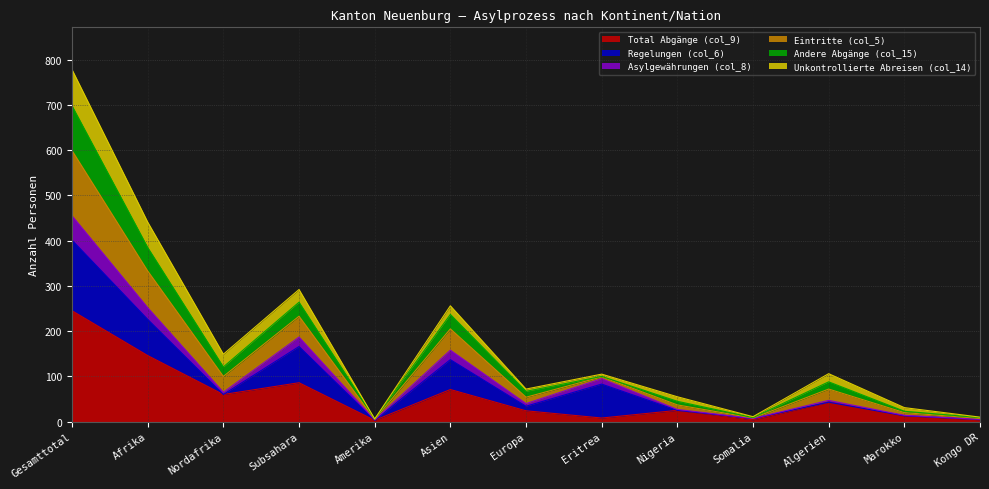

Where is Andere Abgänge (col_15) nearest to the value 352?

Afrika